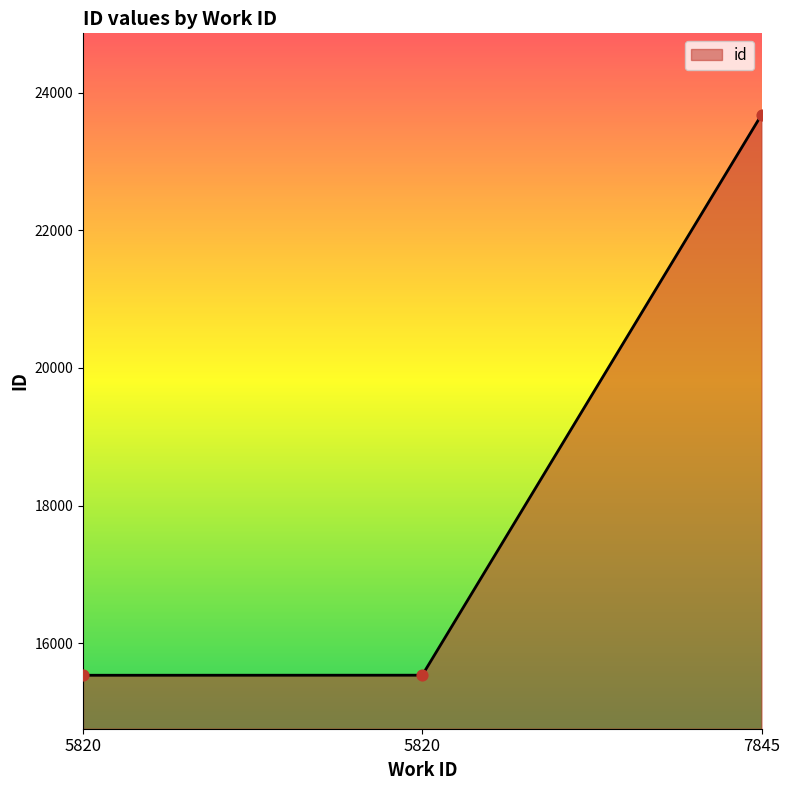

Approximately how many times larger is the value at 7845 compared to 5820?

1.5